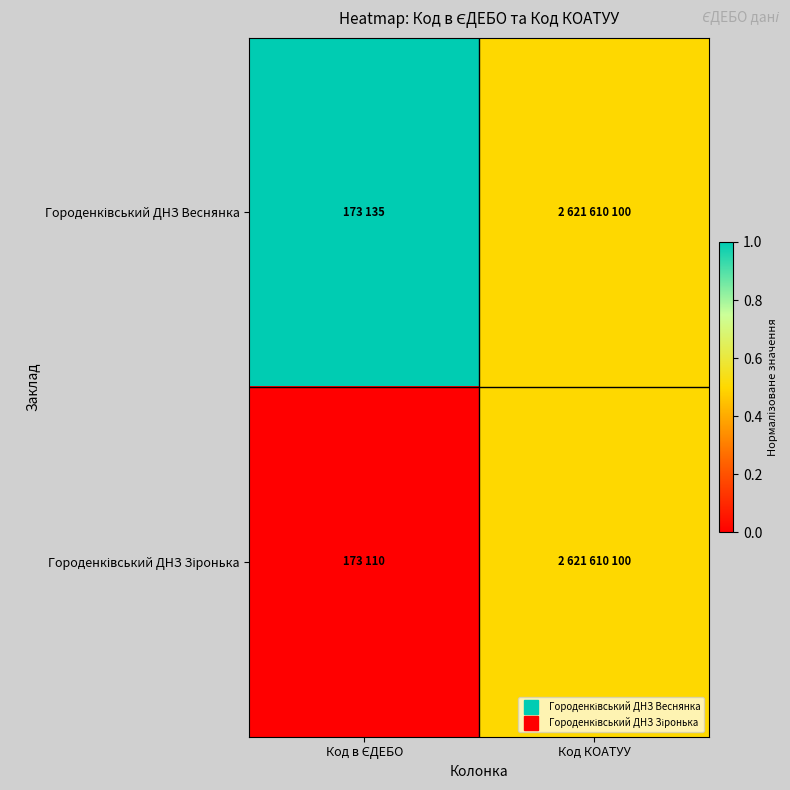

At how many categories does at least one series exceed 0?

2